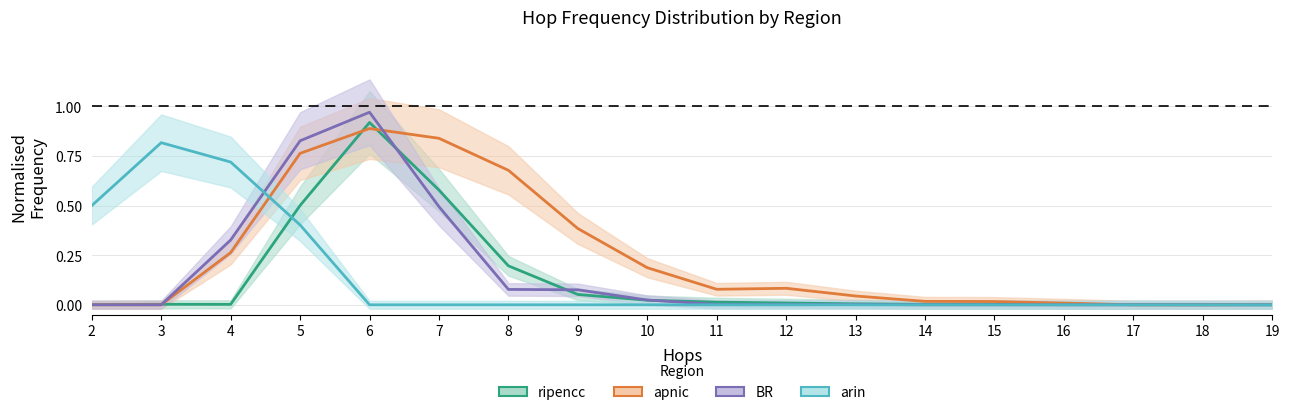

True or false: apnic and ripencc intersect in this chart.

True